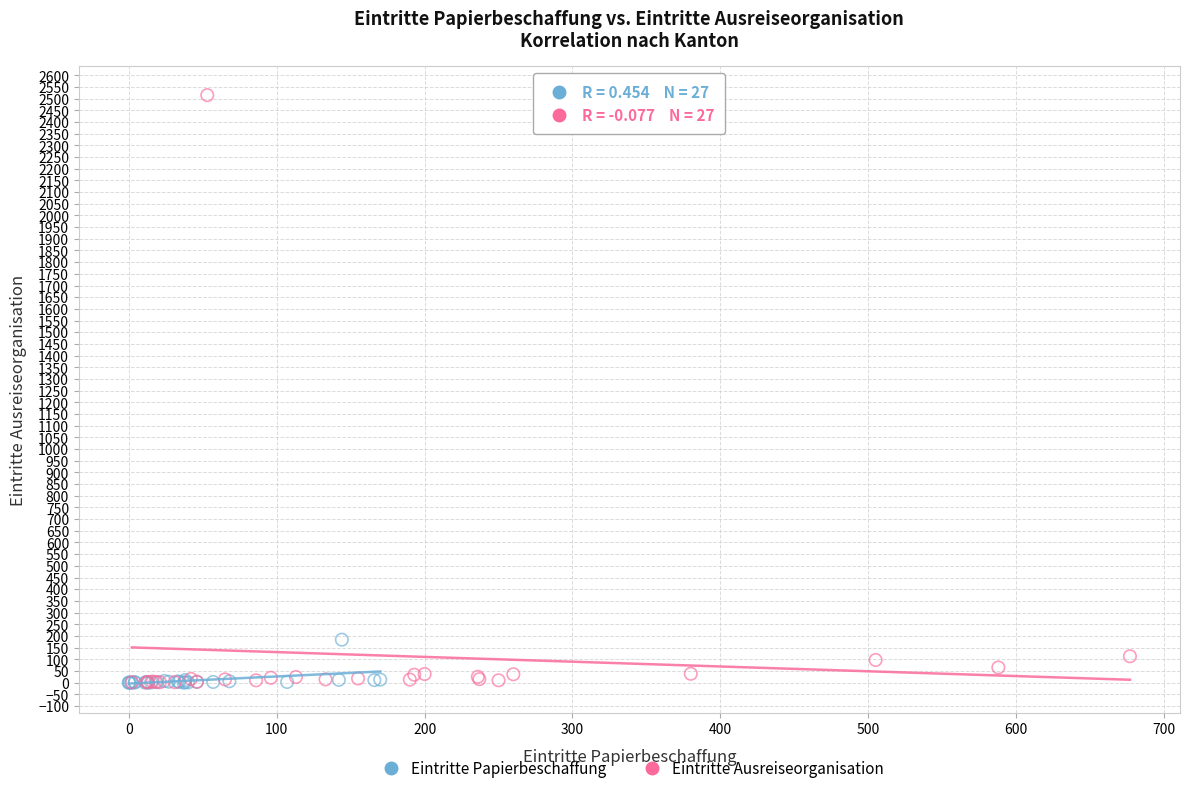

What are all the series names shown in the legend?

Eintritte Papierbeschaffung, Eintritte Ausreiseorganisation